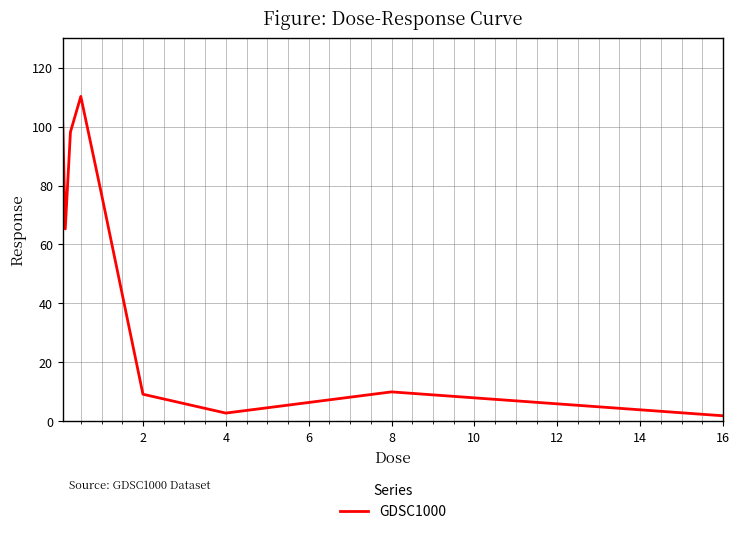

What is the maximum value shown in the chart?

110.3